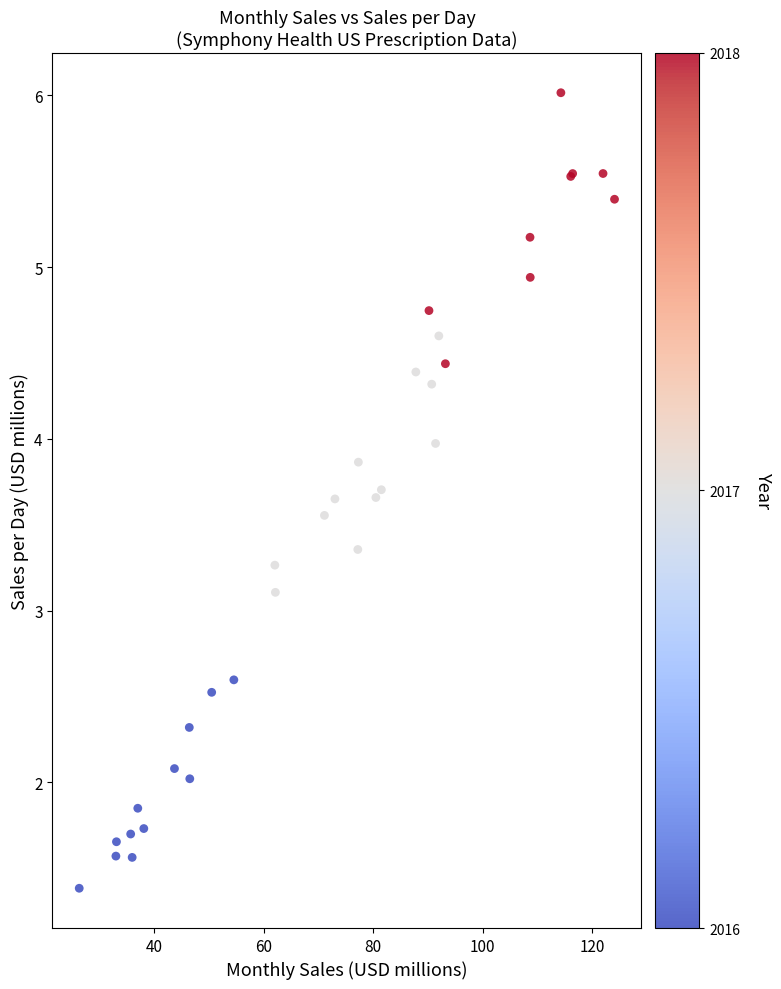

What Y value in the scatter plot is closest to 3?

3.1